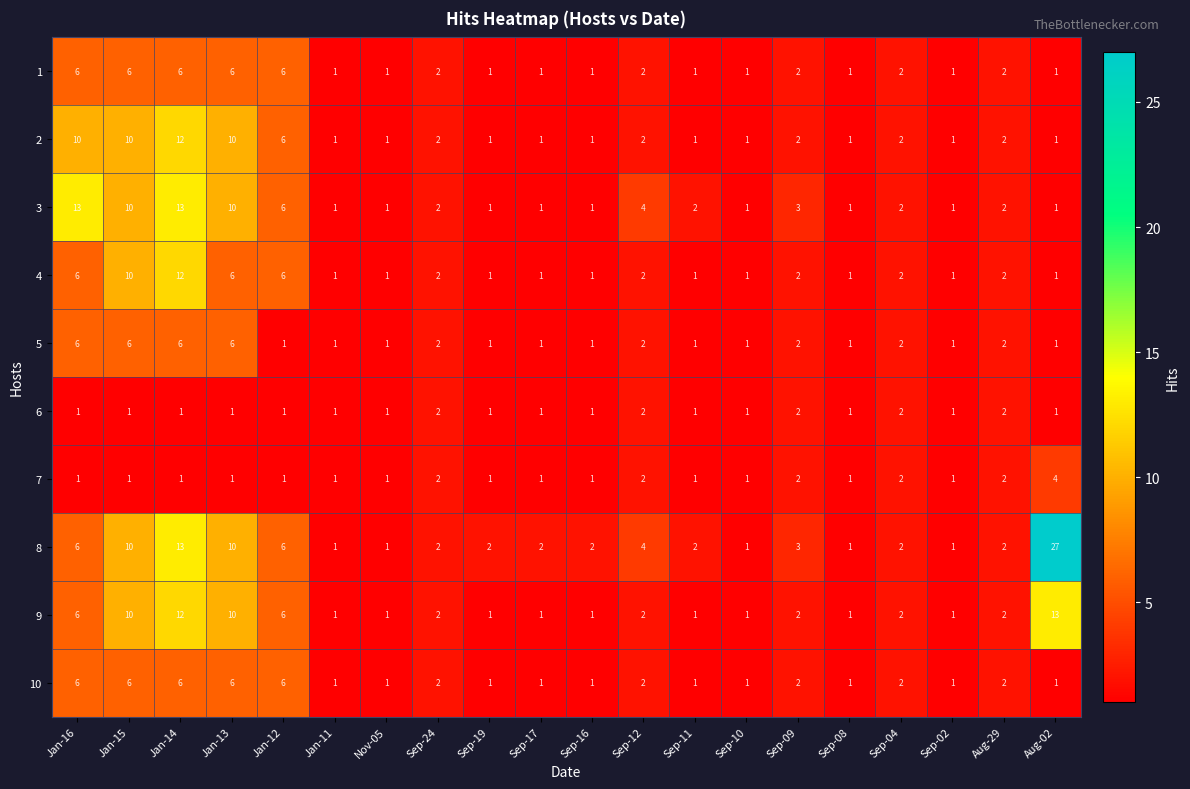

Where does the 2 series first go above 2?

Jan-16